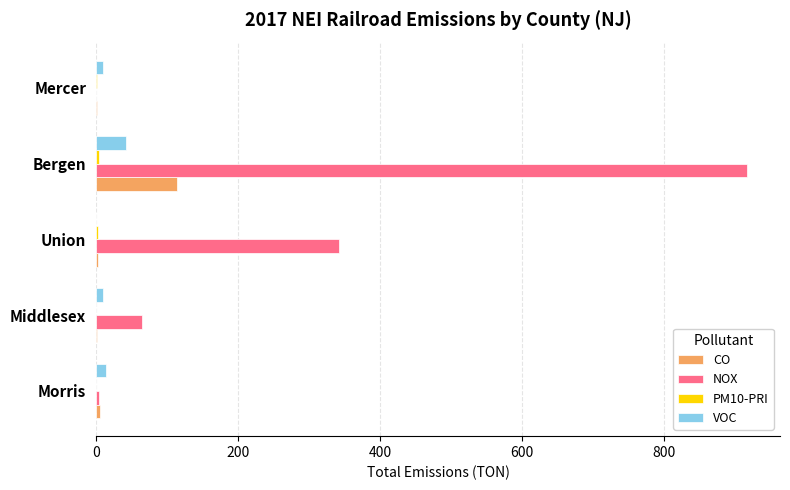

How many categories are shown in the chart?

5